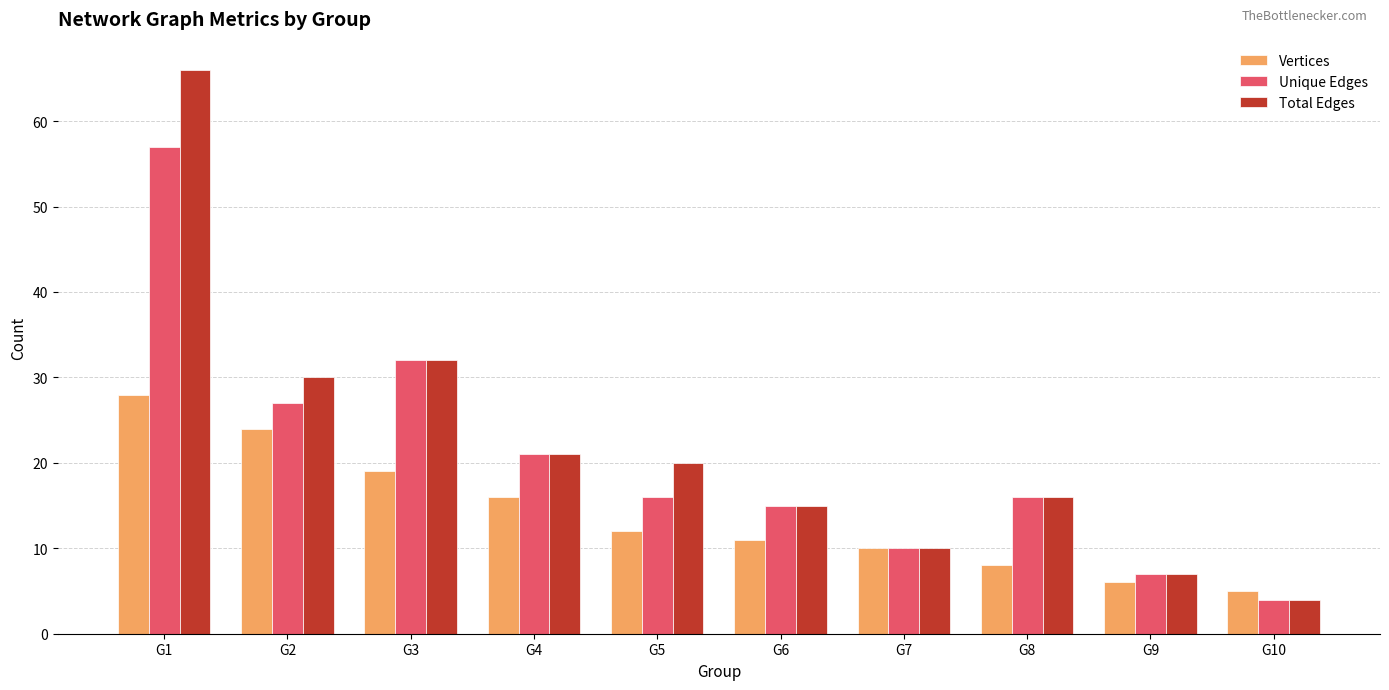

What is the average value of the Total Edges series?

22